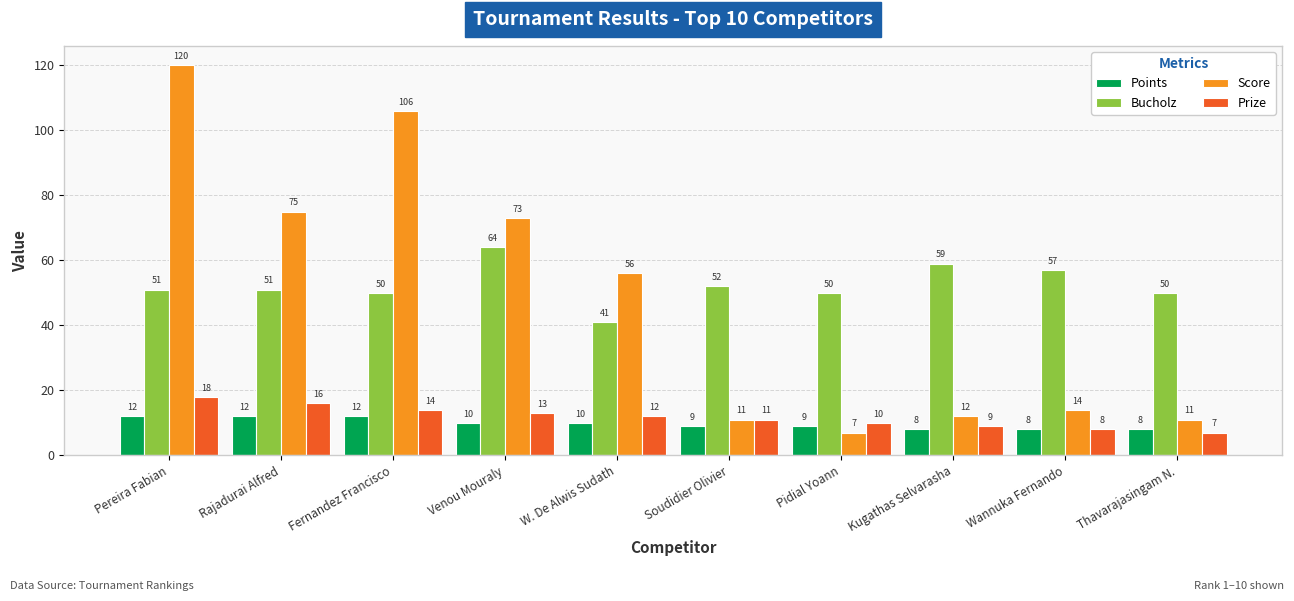

Reading left to right, list all the values displayed in this chart.

Points: Pereira Fabian=12	Rajadurai Alfred=12	Fernandez Francisco=12	Venou Mouraly=10	W. De Alwis Sudath=10	Soudidier Olivier=9	Pidial Yoann=9	Kugathas Selvarasha=8	Wannuka Fernando=8	Thavarajasingam N.=8
Bucholz: Pereira Fabian=51	Rajadurai Alfred=51	Fernandez Francisco=50	Venou Mouraly=64	W. De Alwis Sudath=41	Soudidier Olivier=52	Pidial Yoann=50	Kugathas Selvarasha=59	Wannuka Fernando=57	Thavarajasingam N.=50
Score: Pereira Fabian=120	Rajadurai Alfred=75	Fernandez Francisco=106	Venou Mouraly=73	W. De Alwis Sudath=56	Soudidier Olivier=11	Pidial Yoann=7	Kugathas Selvarasha=12	Wannuka Fernando=14	Thavarajasingam N.=11
Prize: Pereira Fabian=18	Rajadurai Alfred=16	Fernandez Francisco=14	Venou Mouraly=13	W. De Alwis Sudath=12	Soudidier Olivier=11	Pidial Yoann=10	Kugathas Selvarasha=9	Wannuka Fernando=8	Thavarajasingam N.=7